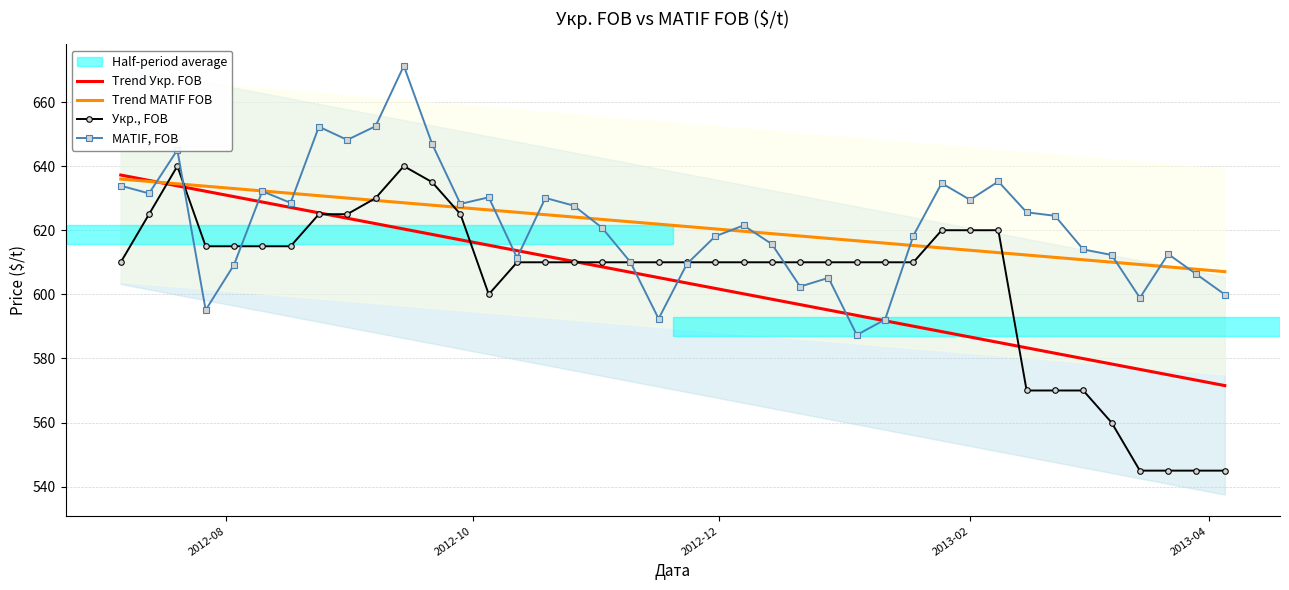

Between 2012-10-19 and 2012-11-23, which is larger?

2012-10-19